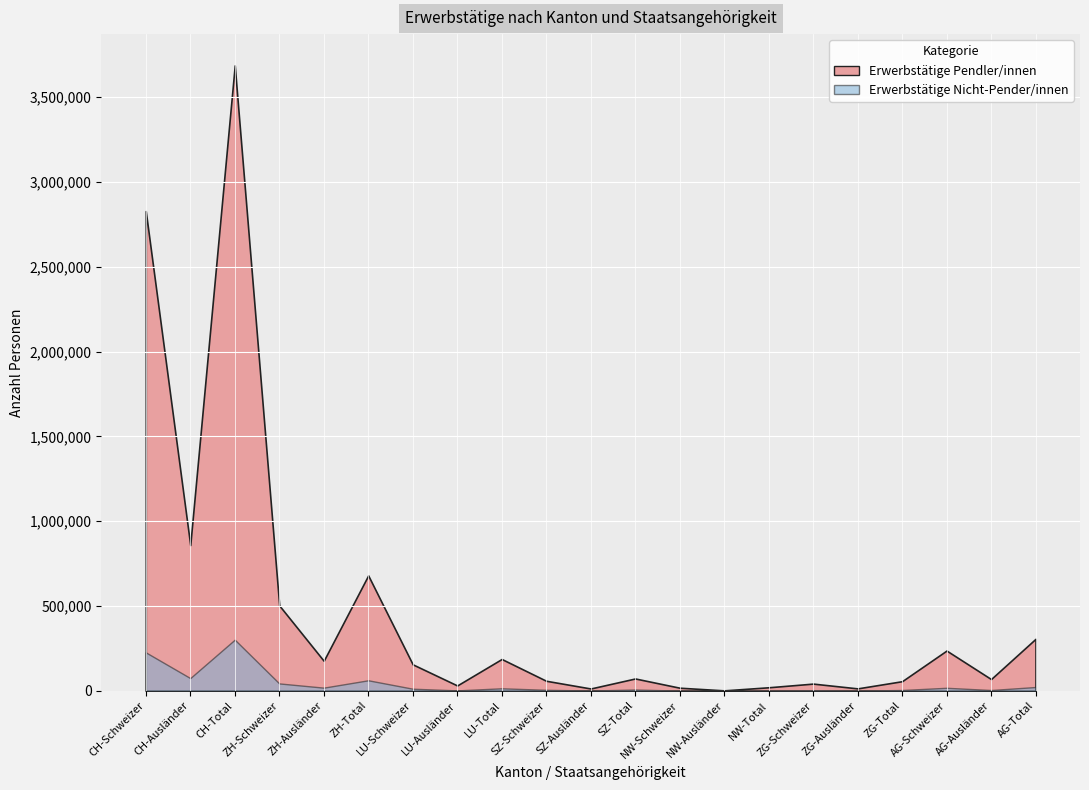

Which series has the widest spread of values?

Erwerbstätige Total